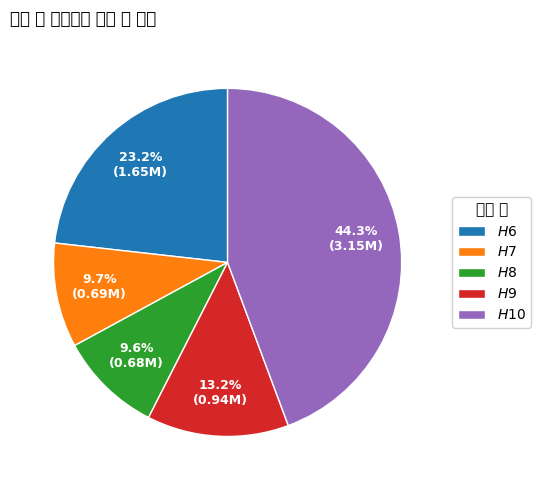

The $H$8 slice represents 10% of the pie. True or false?

True